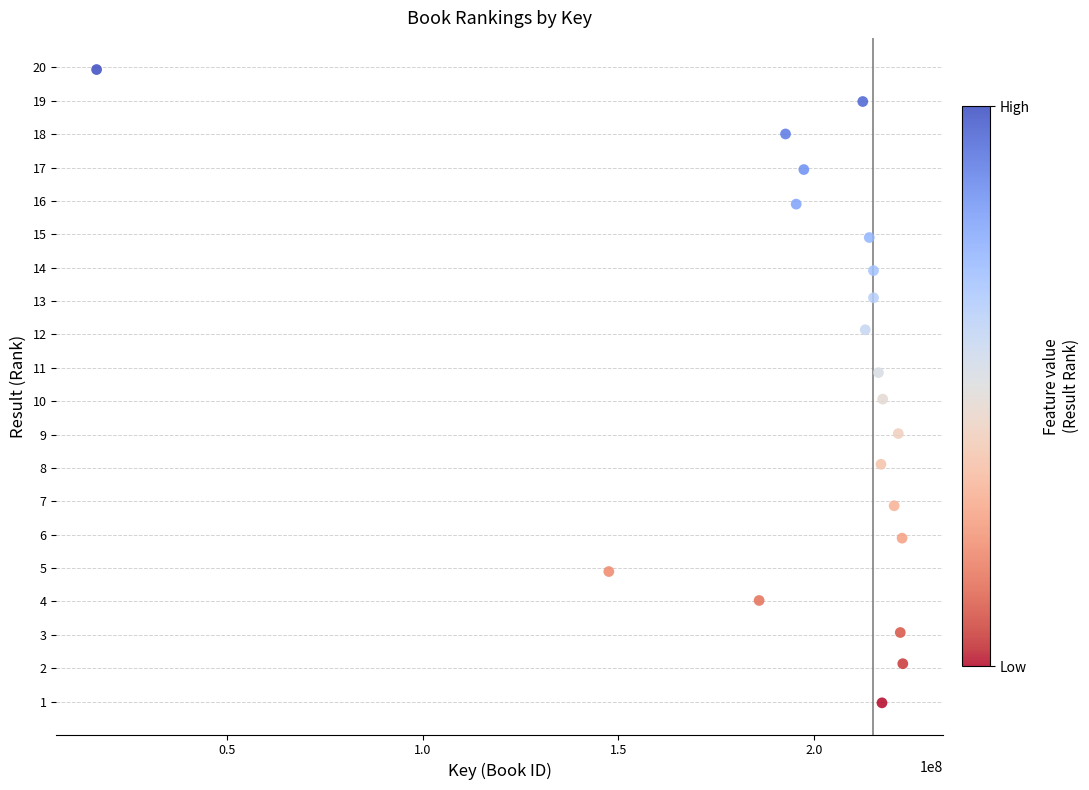

What is the range of X values (max minus min)?

206058779.0